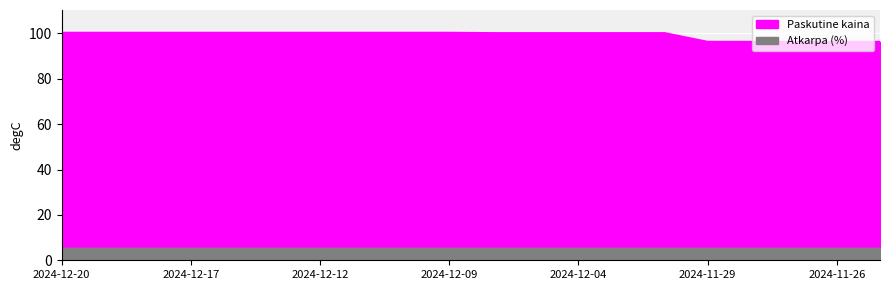

Which category has the lowest value across all series?

2024-11-29